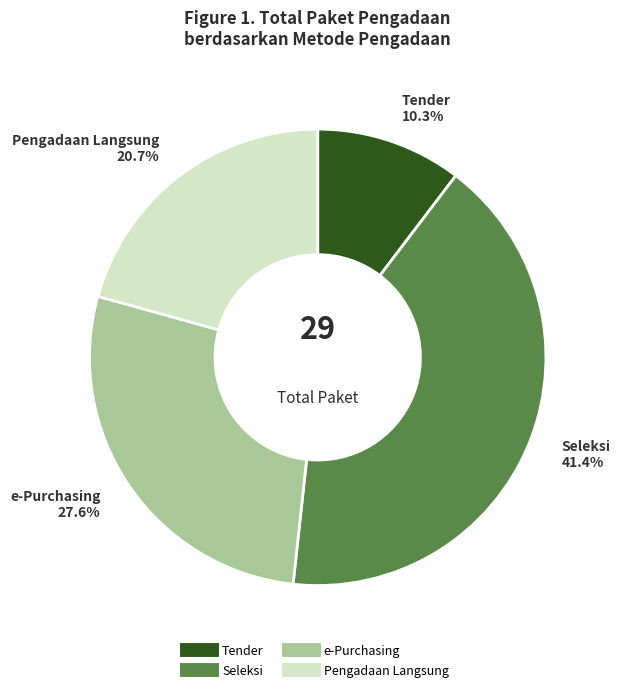

Is there any slice that represents more than half of the pie?

No